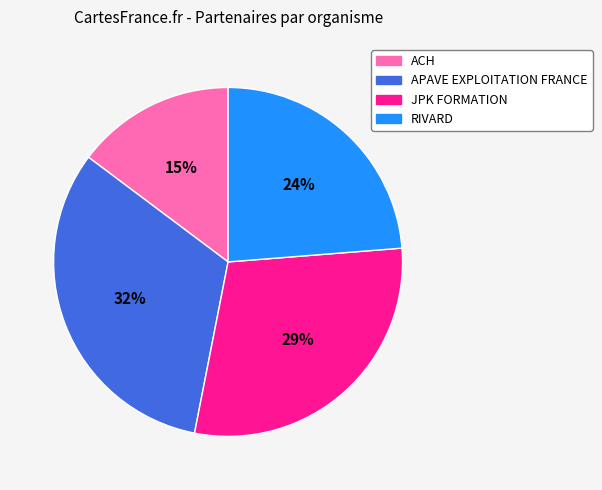

What is the smallest slice in the pie chart?

ACH